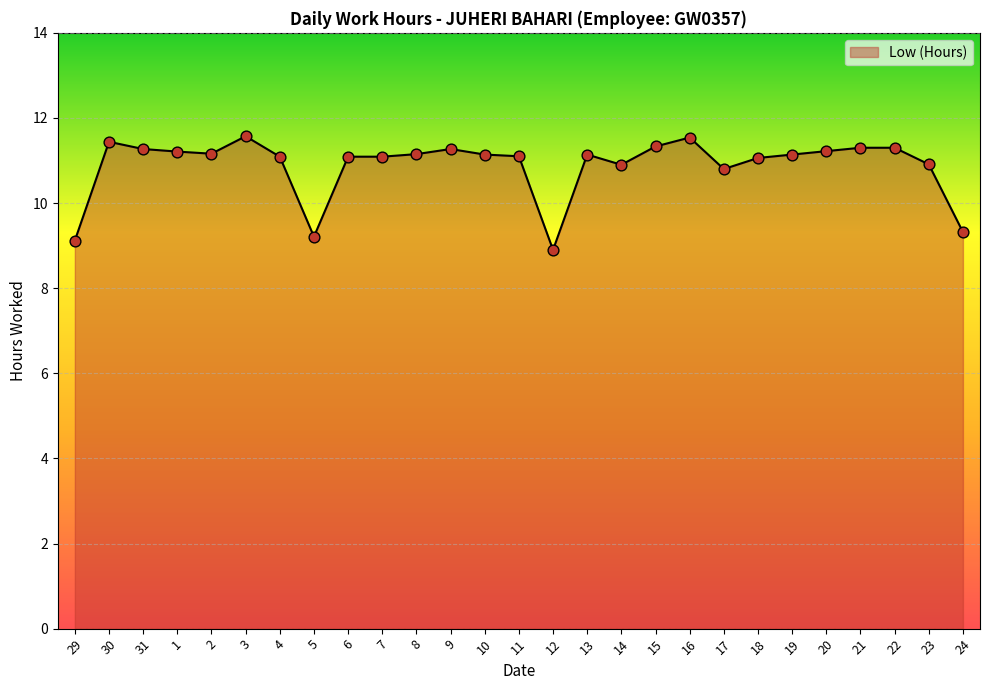

Is the value of Low (Hours) (line) at 22 greater than the value of Low (Hours) (points) at 31?

Yes